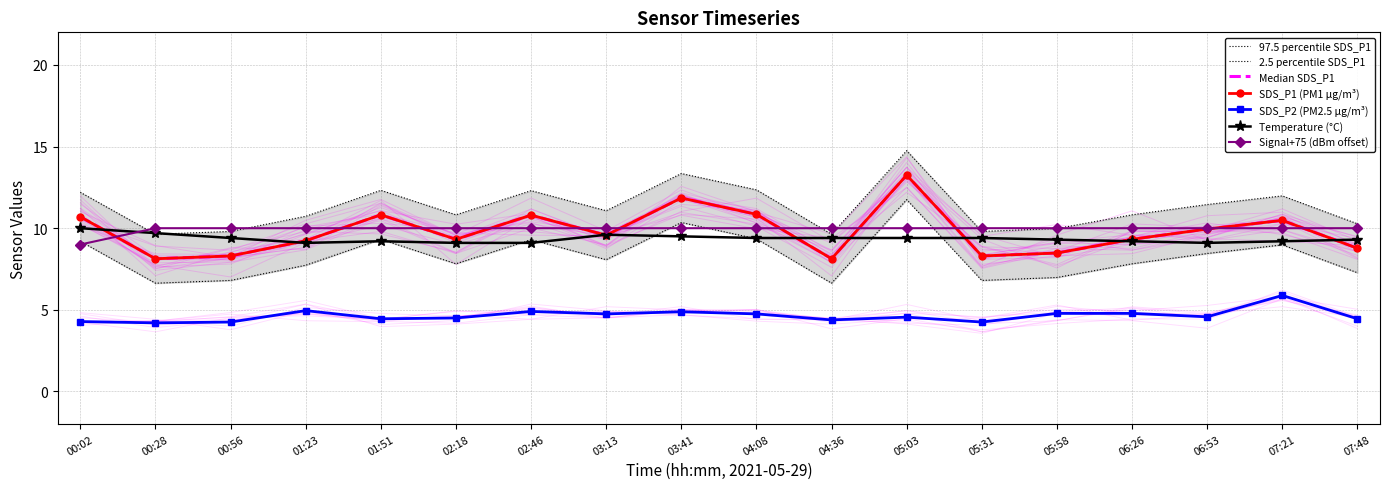

How many interior local valleys does the SDS_P2 series have?

6